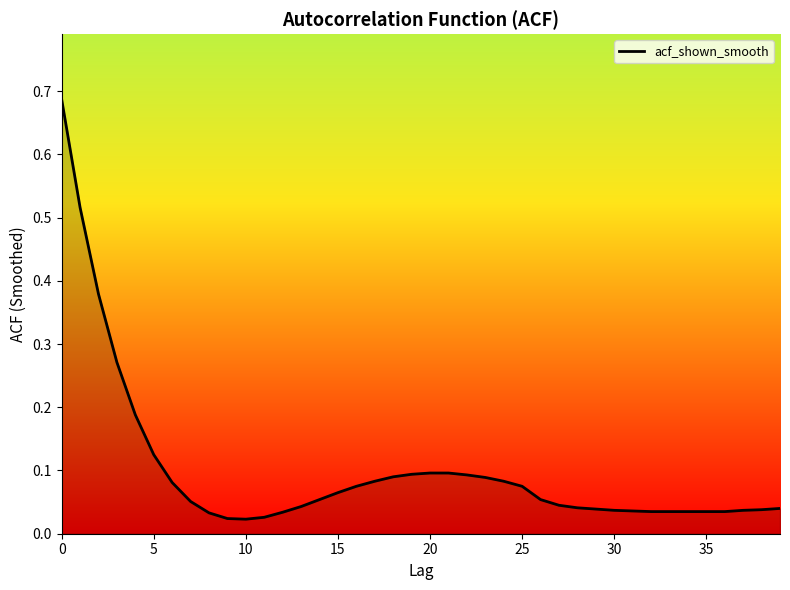

At which category does the data reach its first local valley?

10